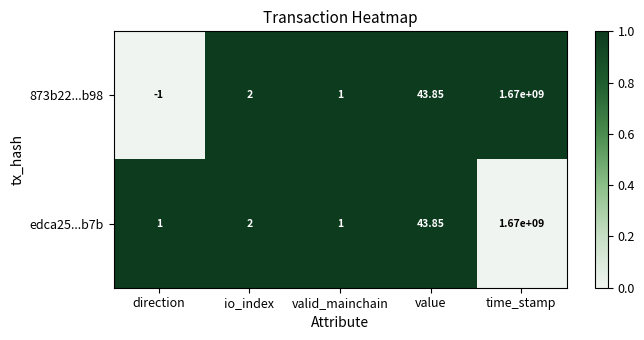

What is the total value across all series at valid_mainchain?

2.0